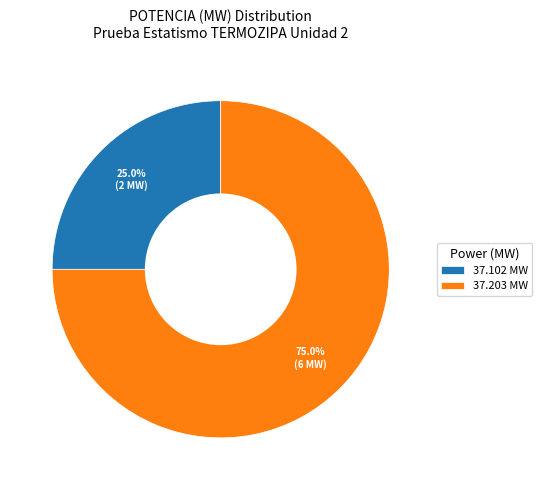

Rank the categories by value from lowest to highest.

37.102 MW, 37.203 MW